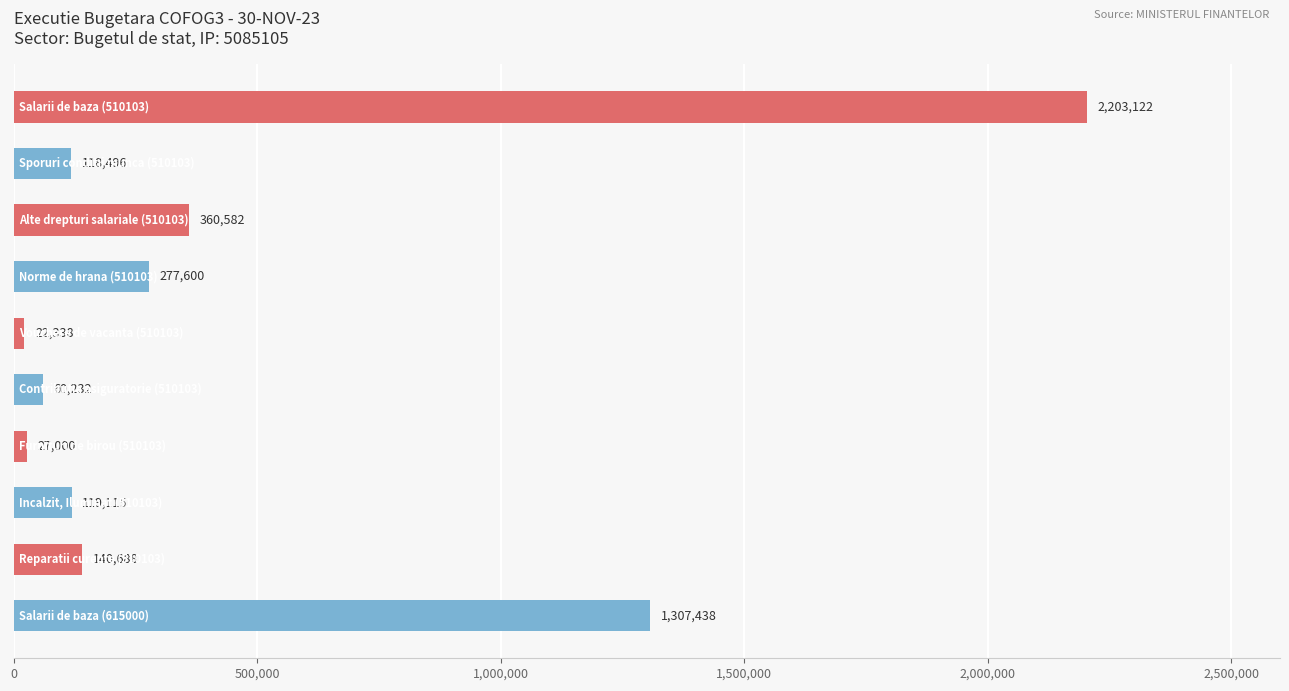

What is the value of the 10th bar from the top?

1307438.0